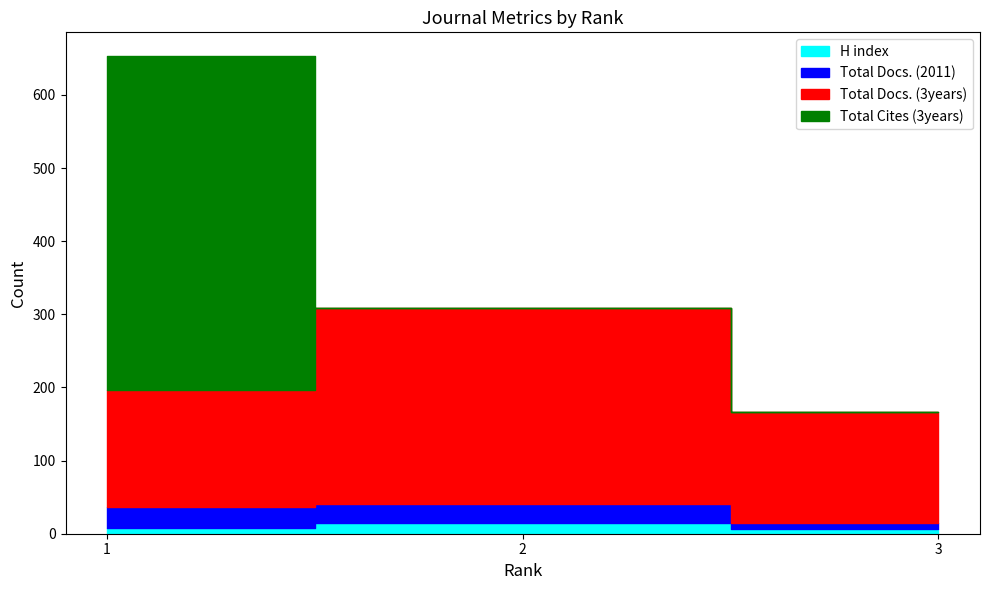

The value of Total Cites (3years) at 3 is 1. True or false?

True